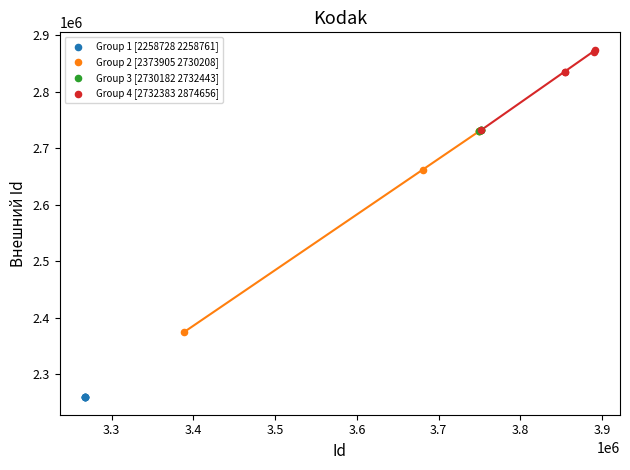

Which series has the widest spread of Y values?

Group 2 [2373905 2730208]